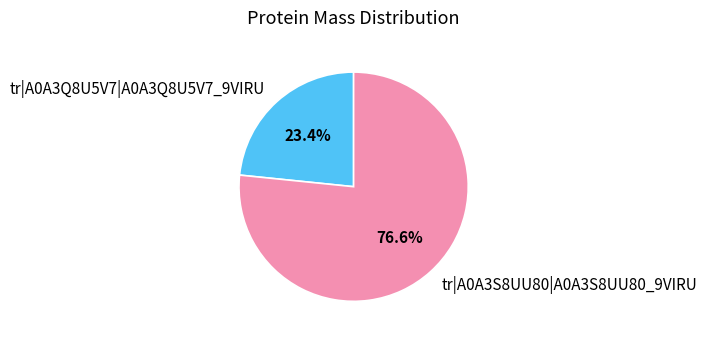

To the nearest percent, what is the combined percentage of tr|A0A3S8UU80|A0A3S8UU80_9VIRU and tr|A0A3Q8U5V7|A0A3Q8U5V7_9VIRU?

100%